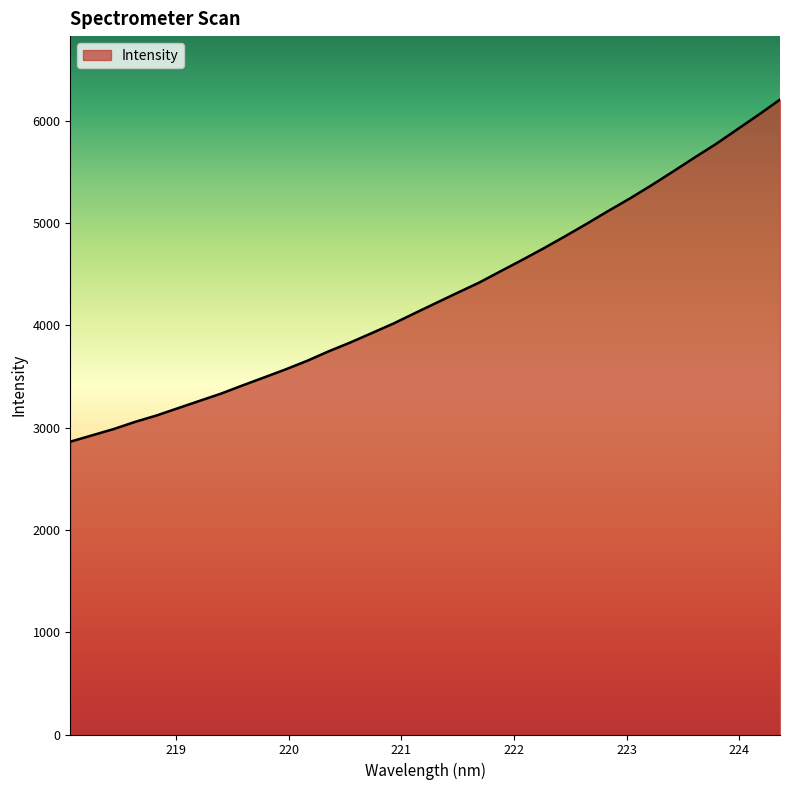

How many values exceed 4218?

17